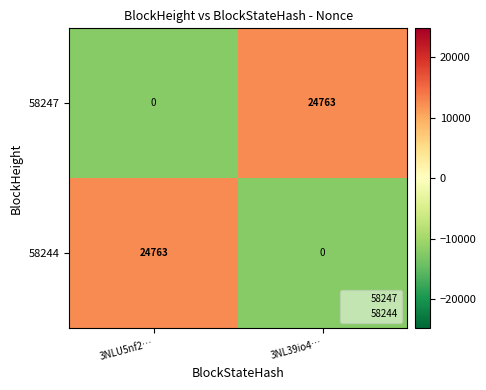

At which label is 58247 closest to 12381?

3NLU5nf2…